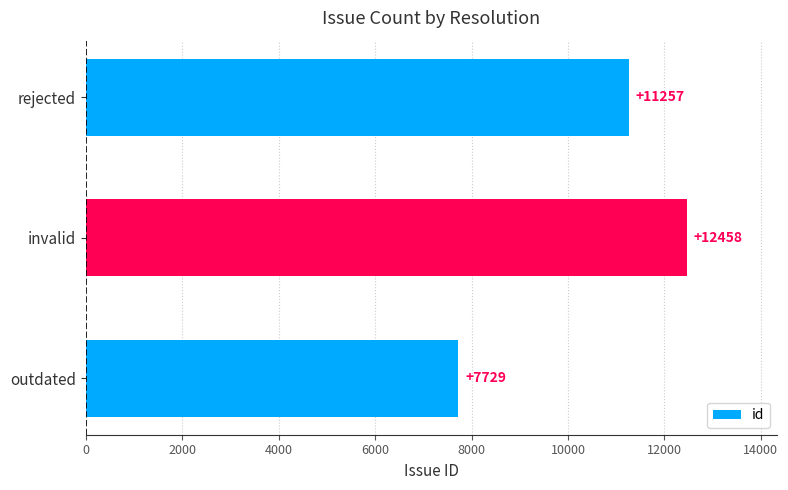

What is the smallest value displayed?

7729